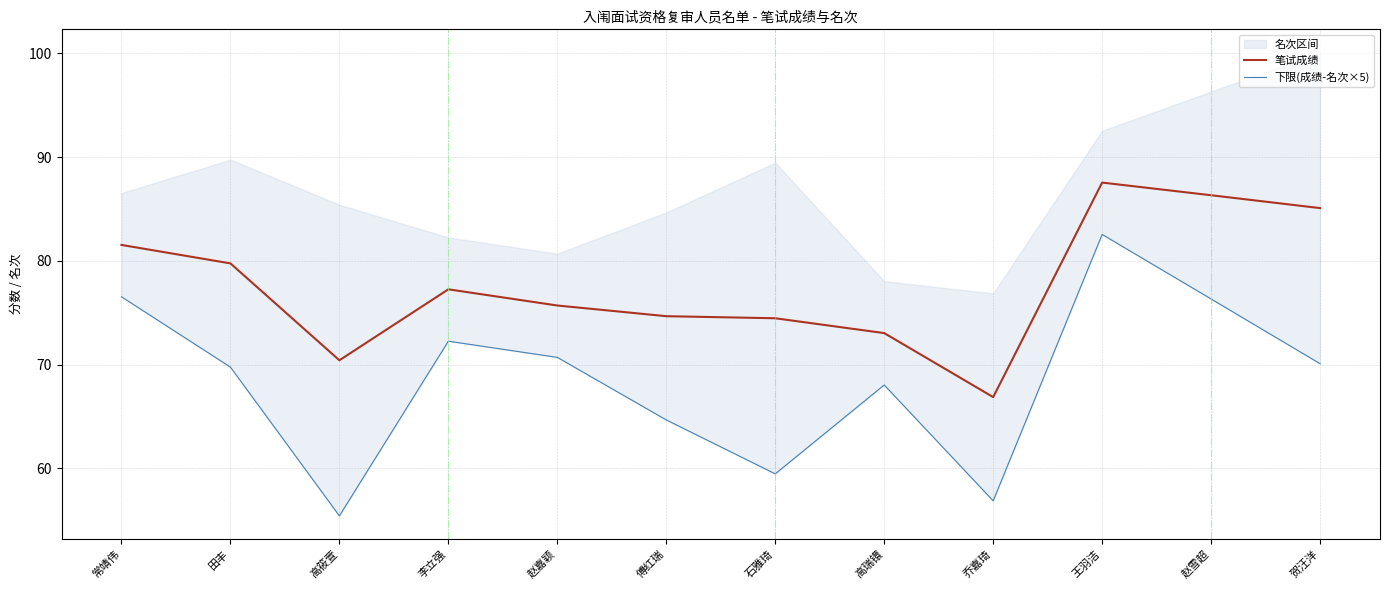

Which series changed the most between 田丰 and 李立强?

笔试成绩